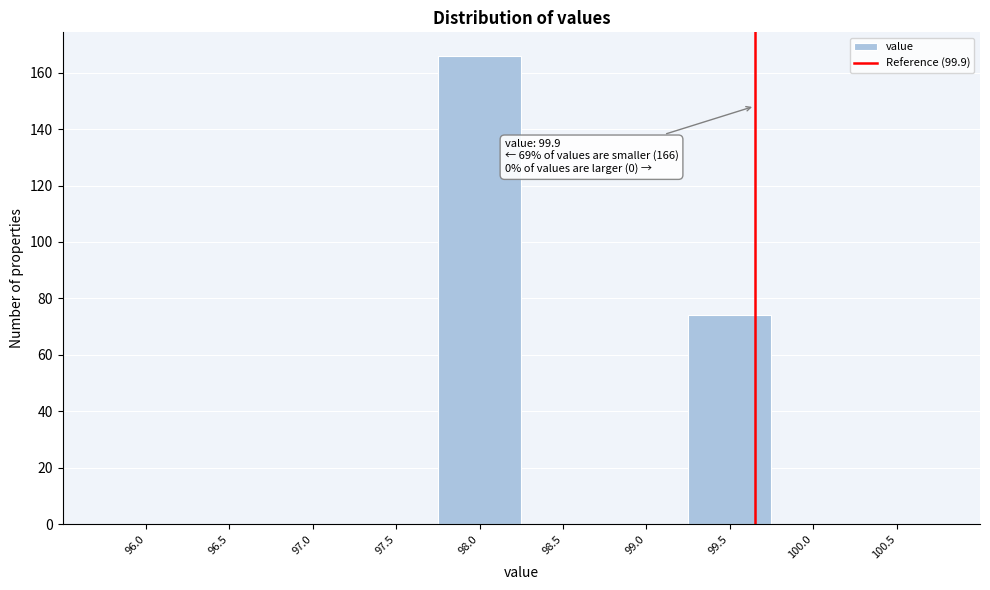

Reading left to right, transcribe all the data shown in this chart.

96.0=0	96.5=0	97.0=0	97.5=0	98.0=166	98.5=0	99.0=0	99.5=74	100.0=0	100.5=0